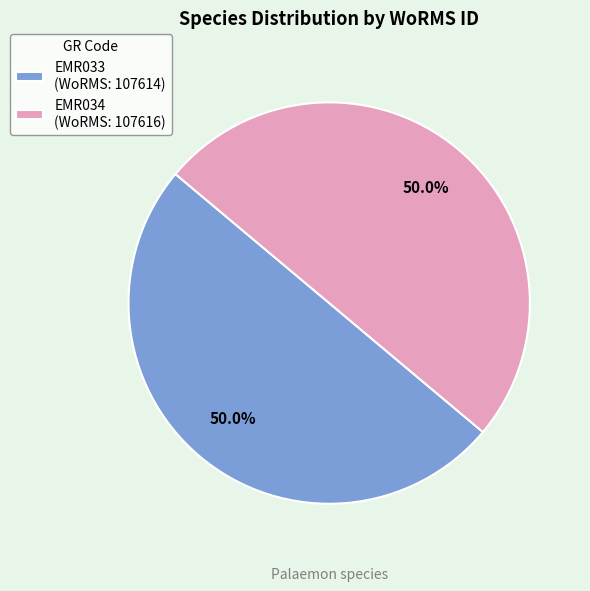

Is it true that EMR033 is 50% of the pie?

True